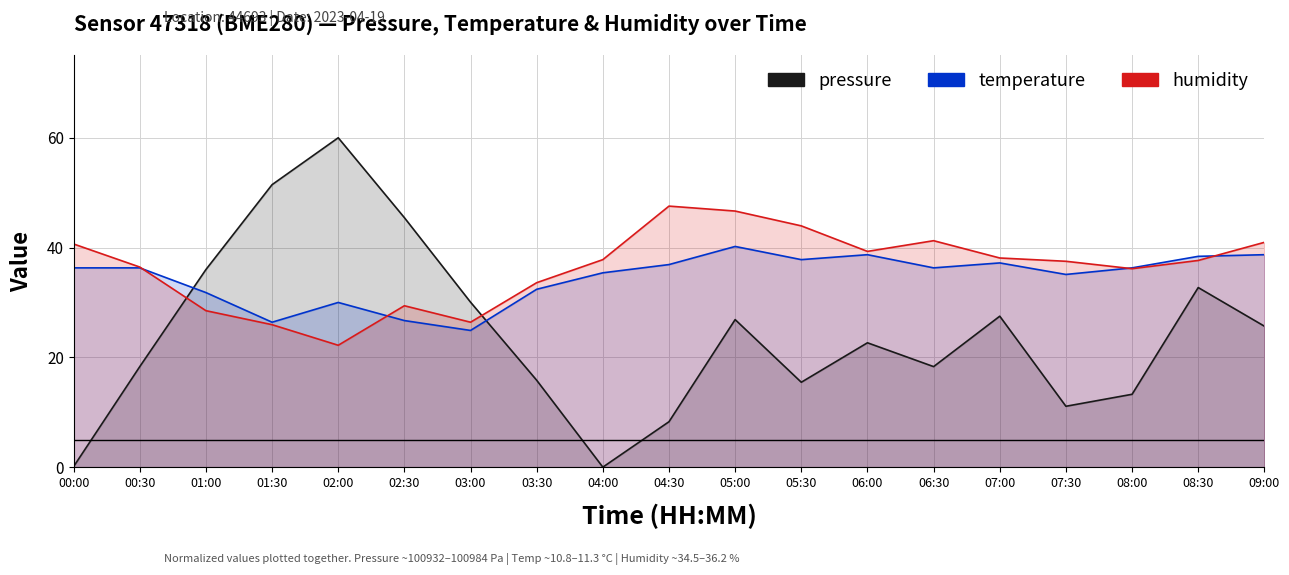

Reading left to right, extract all data points from this chart.

pressure: 0.1	18.3	36.0	51.5	60.0	45.4	30.1	15.8	0.0	8.3	26.9	15.5	22.7	18.3	27.5	11.1	13.3	32.7	25.7
temperature: 36.3	36.3	31.8	26.4	30.0	26.7	24.9	32.4	35.4	36.9	40.2	37.8	38.7	36.3	37.2	35.1	36.3	38.4	38.7
humidity: 40.7	36.4	28.5	25.9	22.2	29.4	26.4	33.6	37.8	47.6	46.6	43.9	39.3	41.2	38.1	37.5	36.1	37.6	40.9